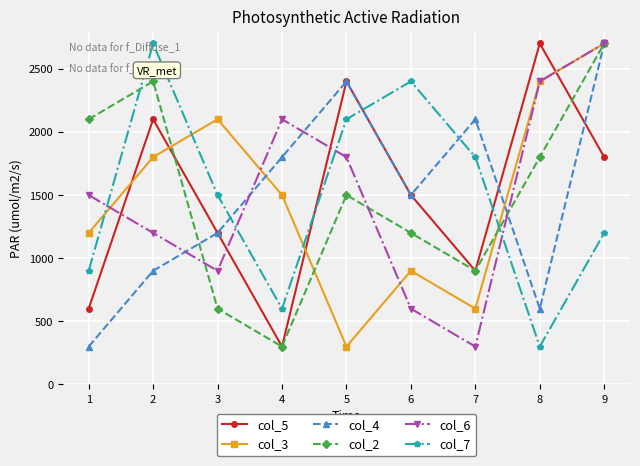

At which label does col_2 reach its minimum?

4